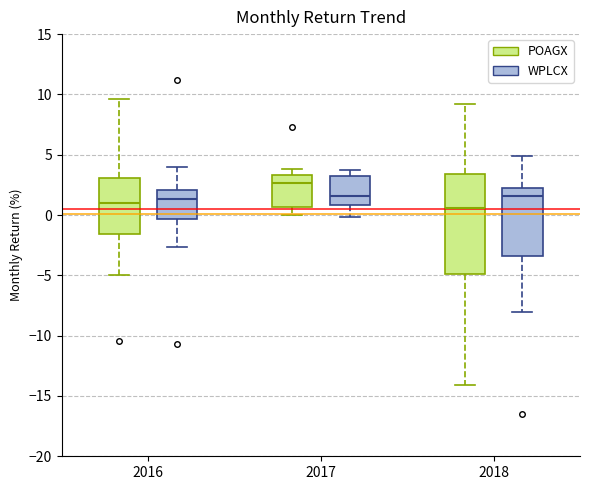

Where does the lower whisker of the box for 2017 (POAGX) end on the y-axis? The values are not printed on the chart, so give them approximately, as read against the axis.

0.0